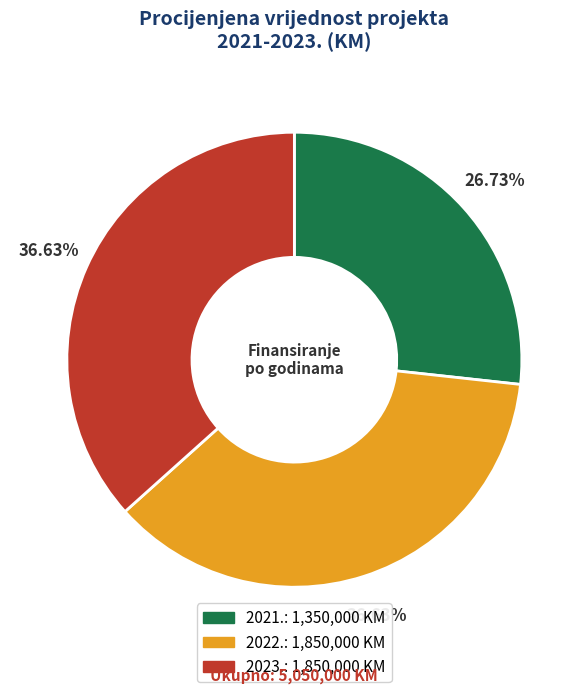

How many segments does this pie chart have?

3